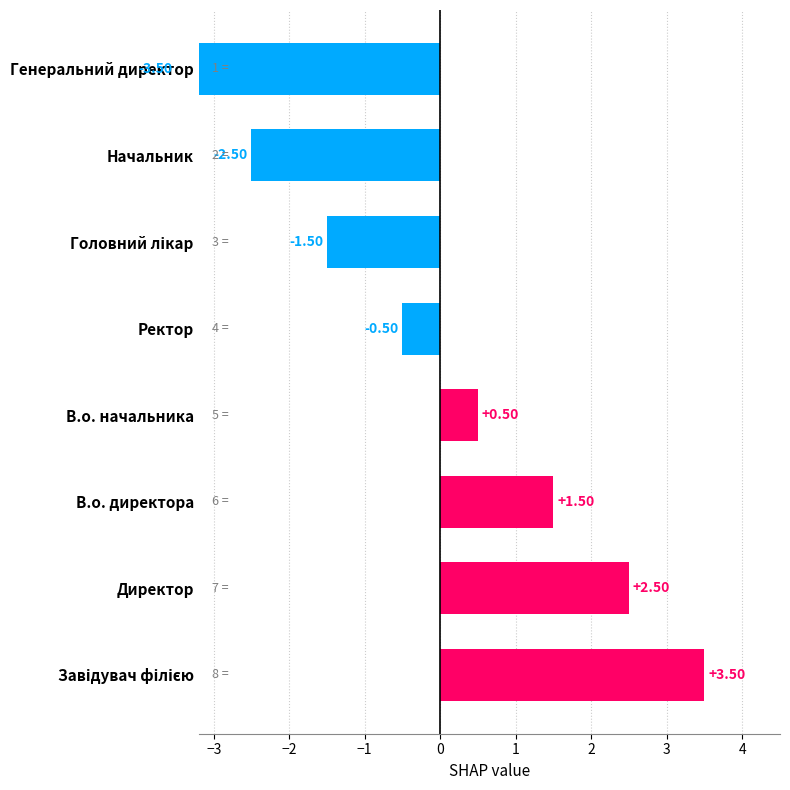

Is it true that the value at Головний лікар is -1.0?

False